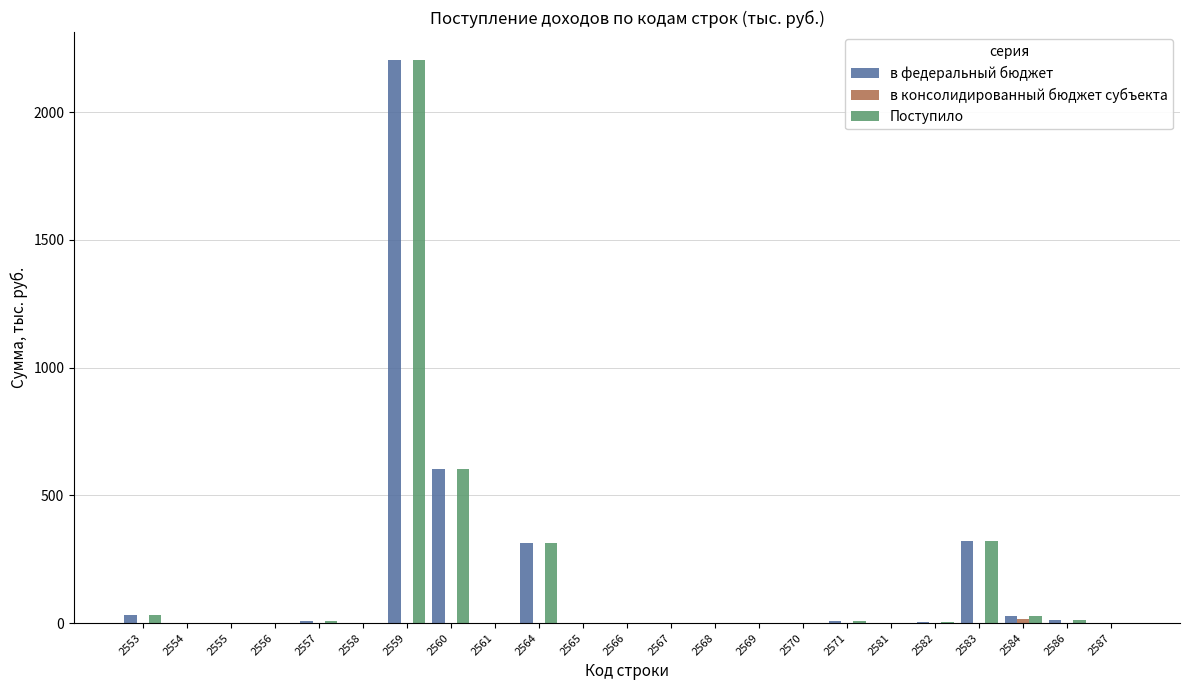

Is the value of Поступило at 2557 greater than the value of в федеральный бюджет at 2564?

No